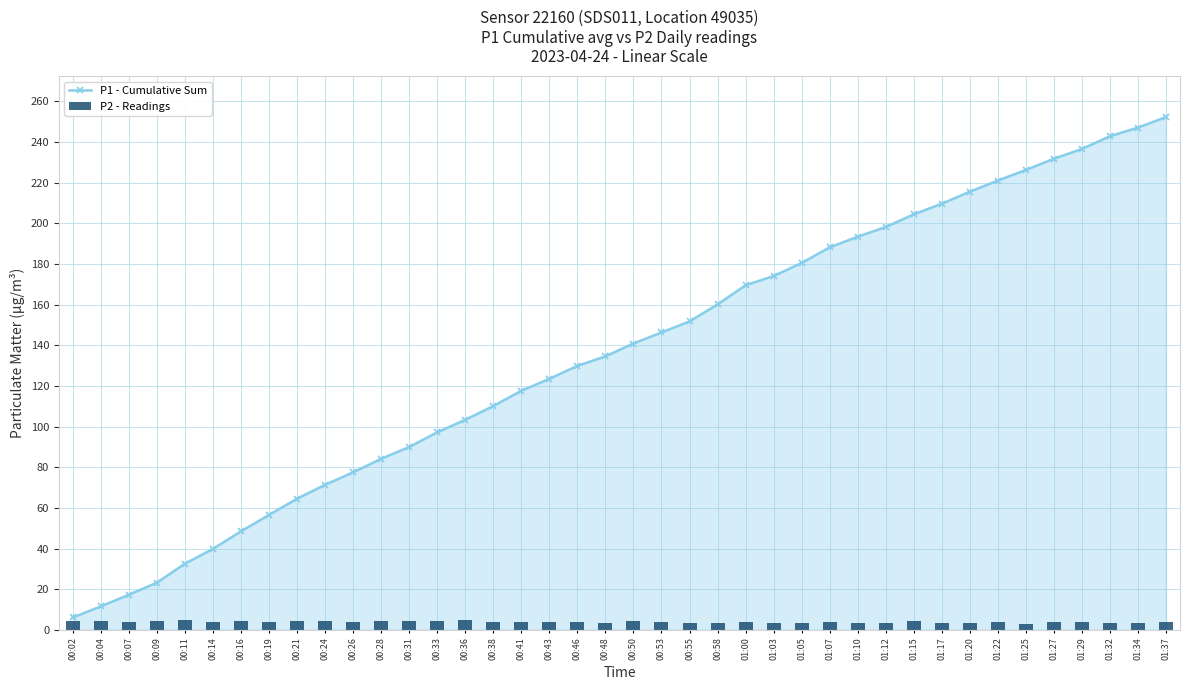

Is the value of P2 - Readings at 00:21 greater than the value of P1 - Cumulative Sum at 01:37?

No